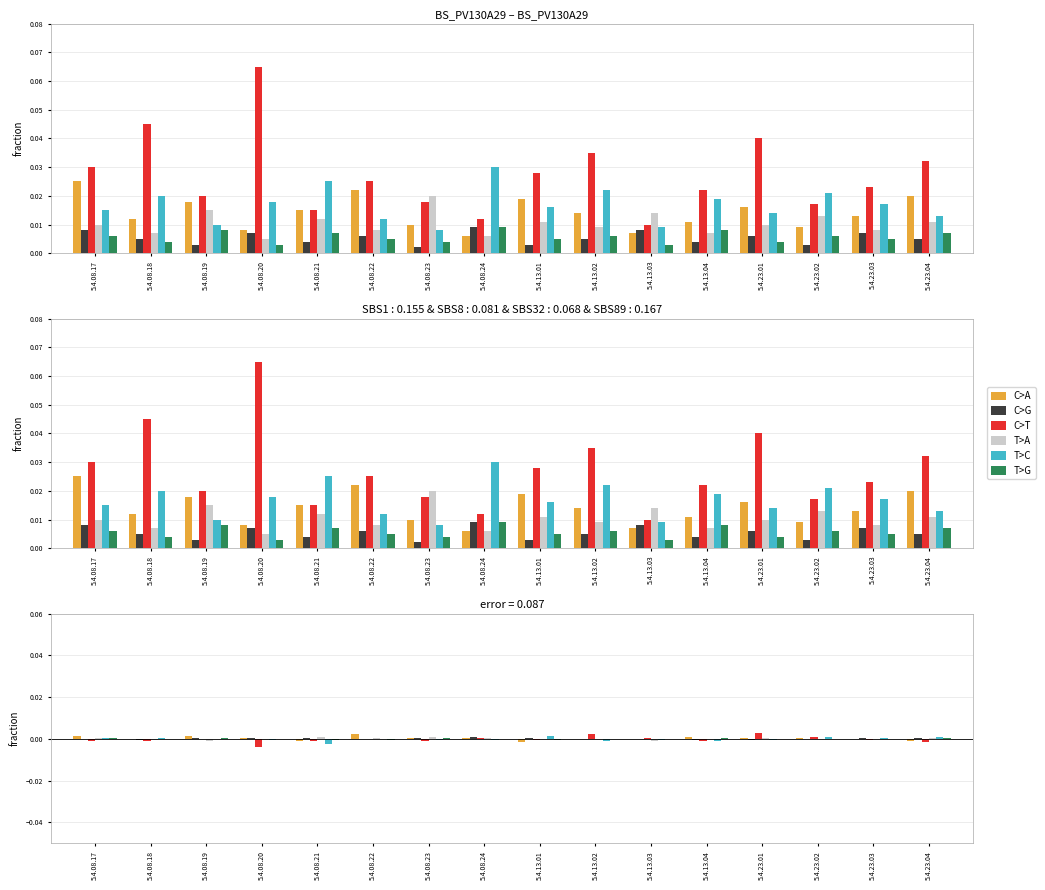

Is it true that T>G equals -0.0 at 5.4.08.20?

False